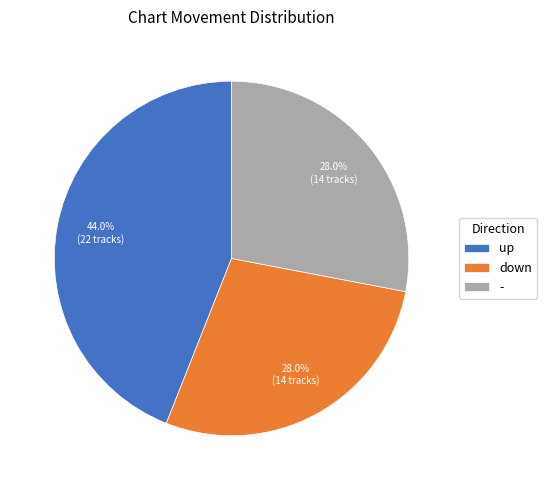

Count the number of slices in the pie.

3